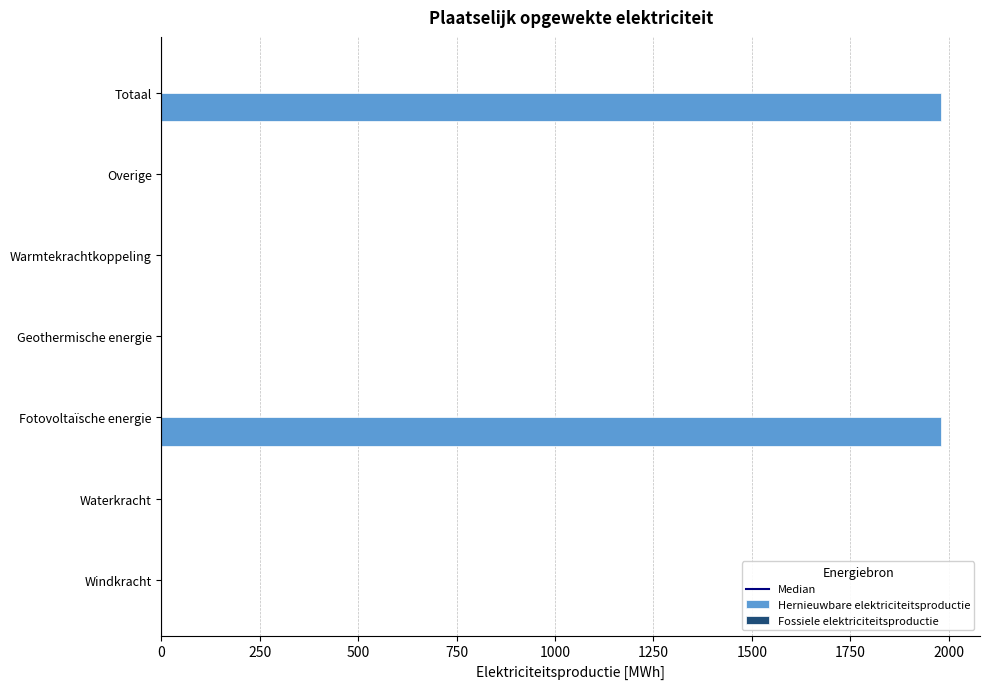

The chart shows a value of 0.0 at Windkracht. True or false?

True